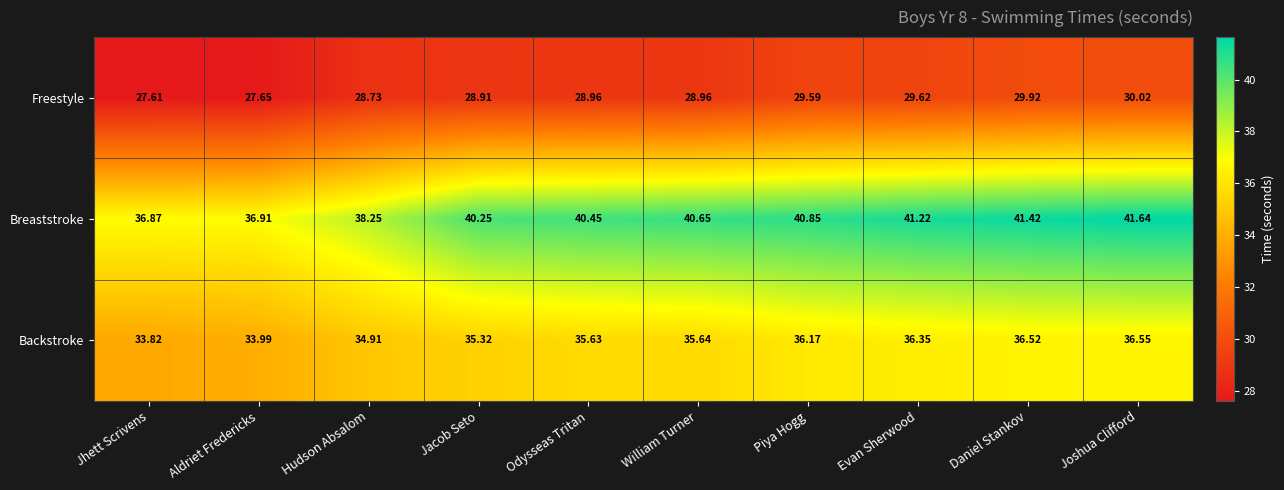

At which label is Breaststroke closest to 39?

Hudson Absalom